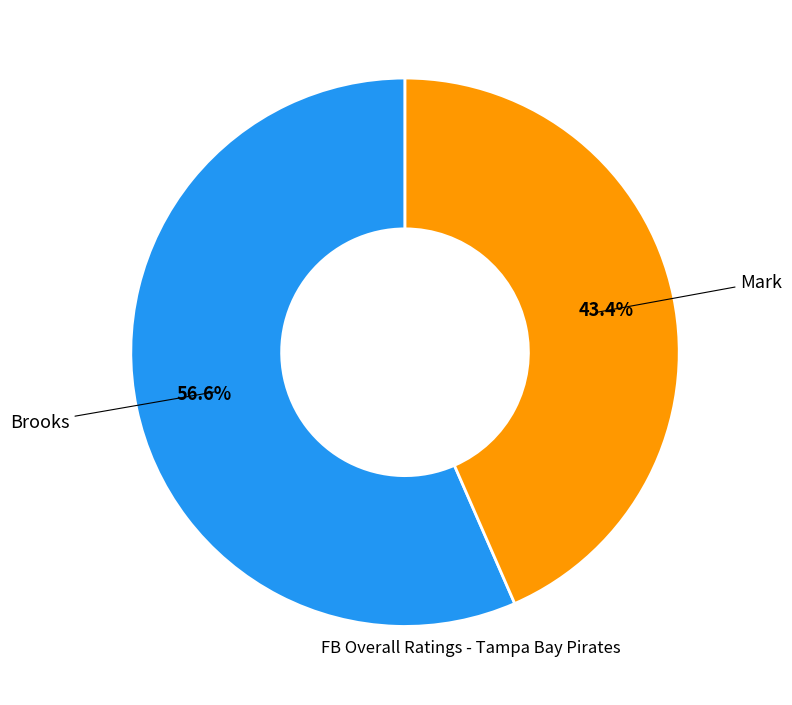

Is there any slice that represents more than half of the pie?

Yes